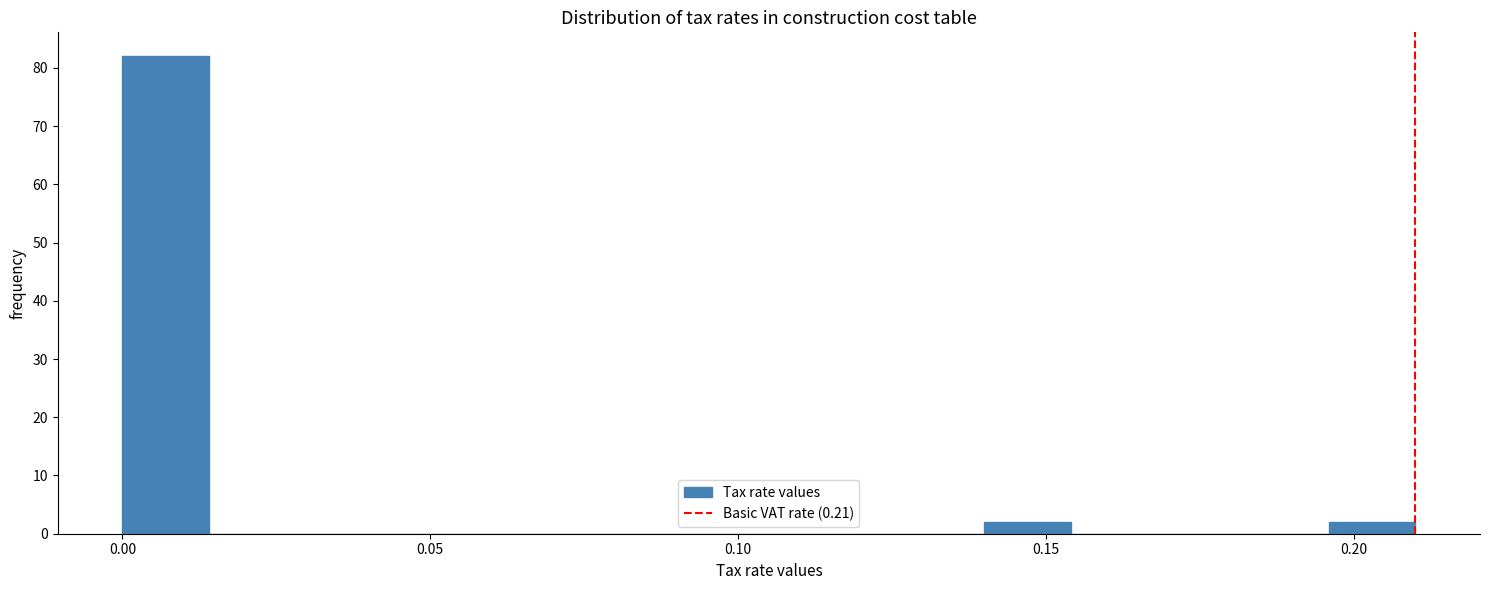

Read against the x-axis, roughly where is the centre of the tallest bar?

0.005